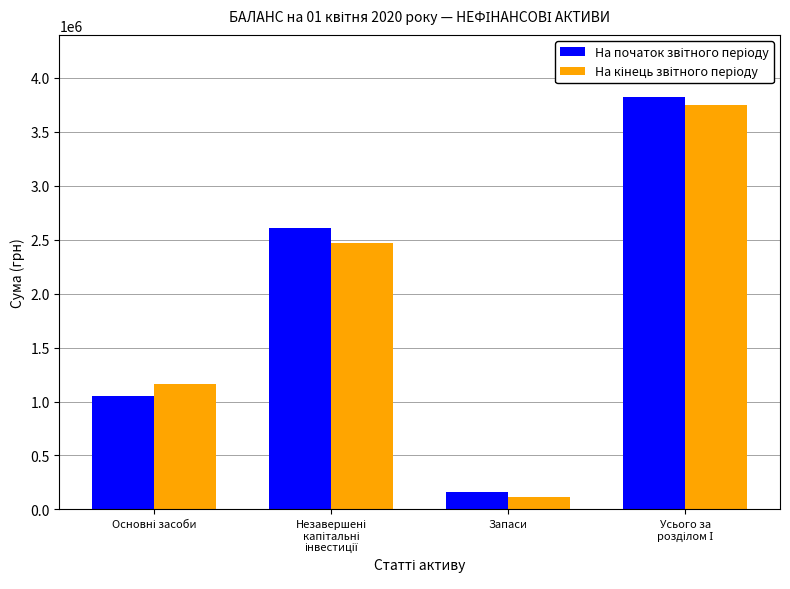

What is the greatest value displayed?

3825855